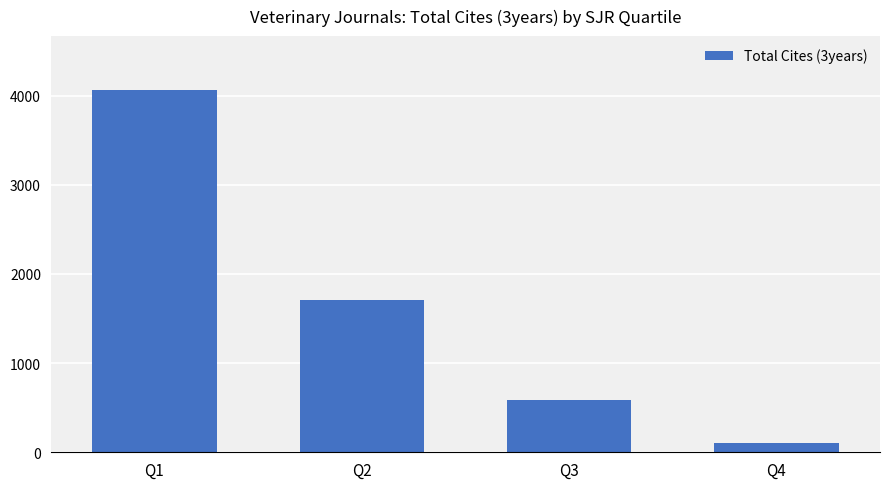

List the labels in order of value, smallest first.

Q4, Q3, Q2, Q1